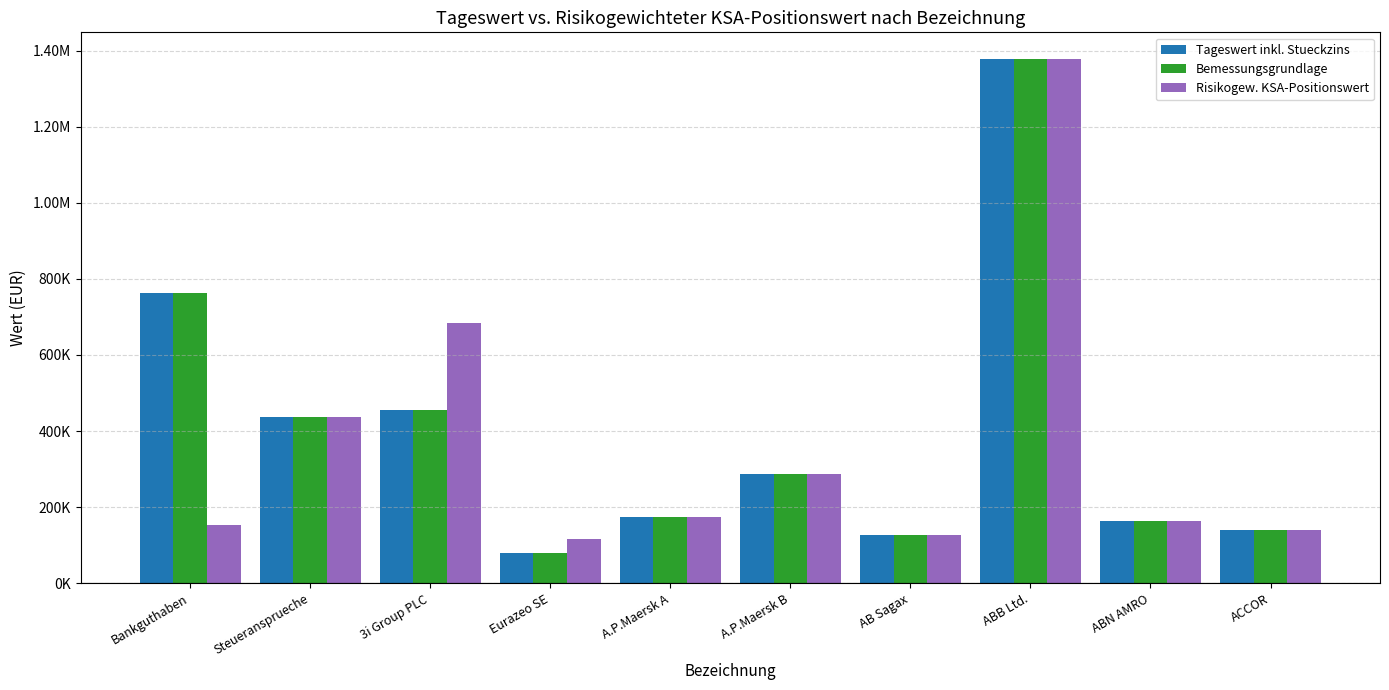

Which series changed the most between 3i Group PLC and ABN AMRO?

Risikogew. KSA-Positionswert